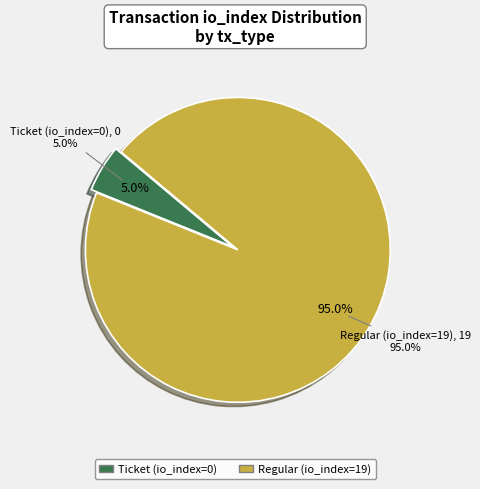

Do Regular (io_index=19) and Ticket (io_index=0) together represent more than half of the pie?

Yes